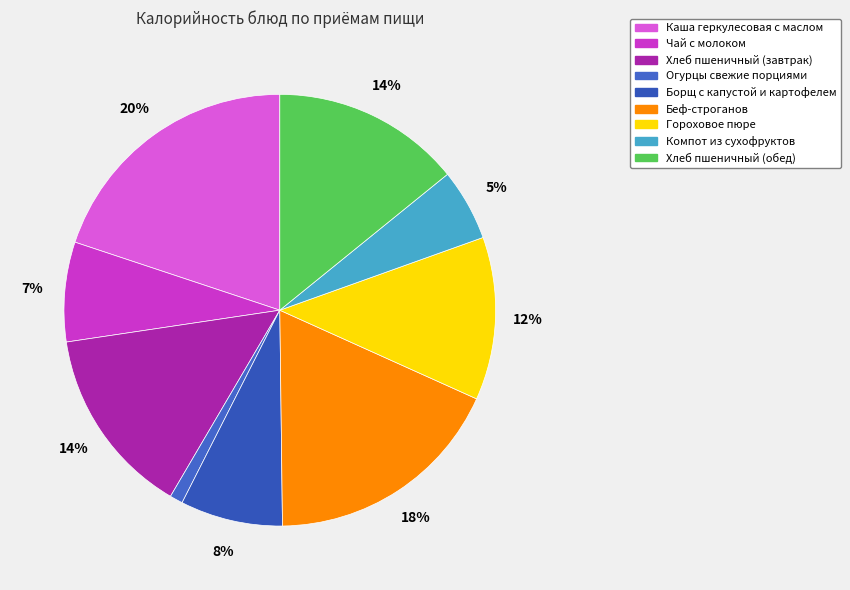

True or false: Хлеб пшеничный (завтрак) accounts for 28% of the total.

False